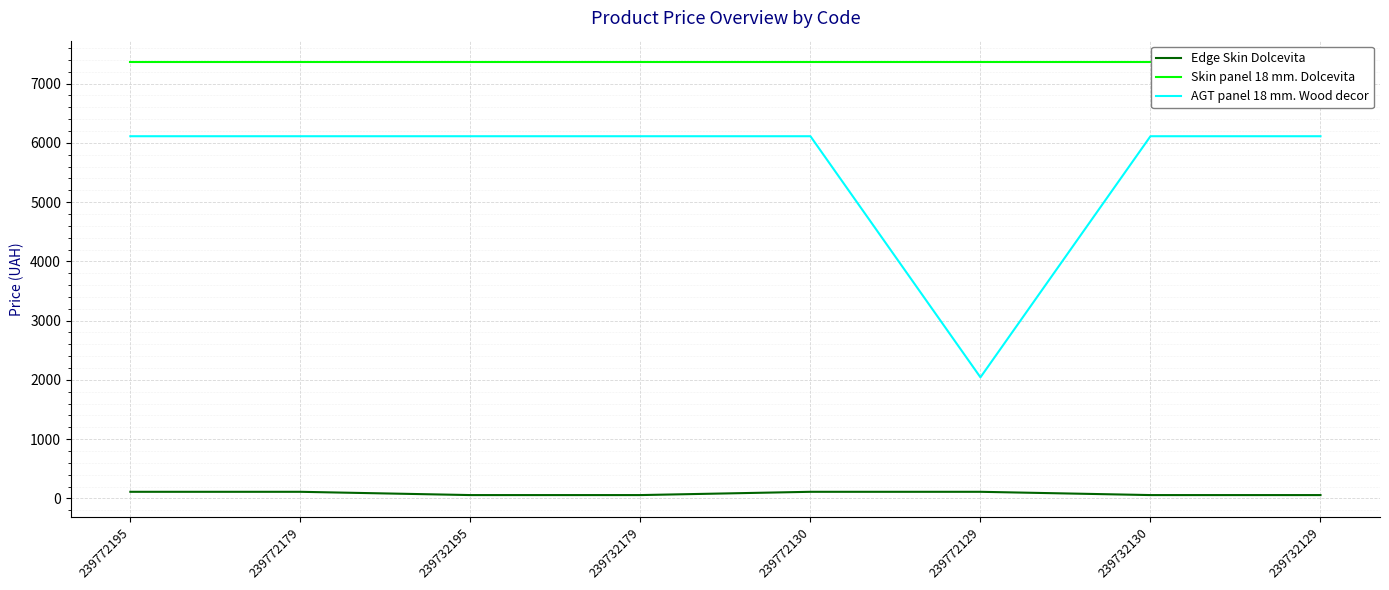

What is the difference between the maximum and minimum values in the AGT panel 18 mm. Wood decor series?

4069.7